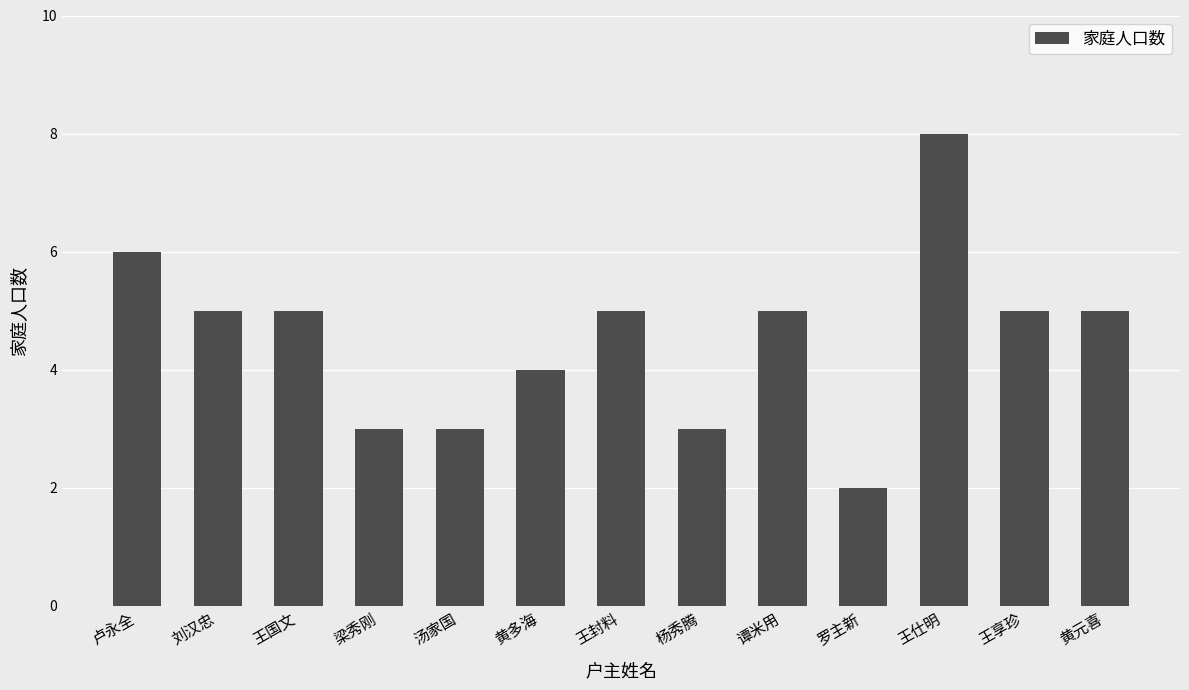

Reading left to right, list all the values displayed in this chart.

6	5	5	3	3	4	5	3	5	2	8	5	5